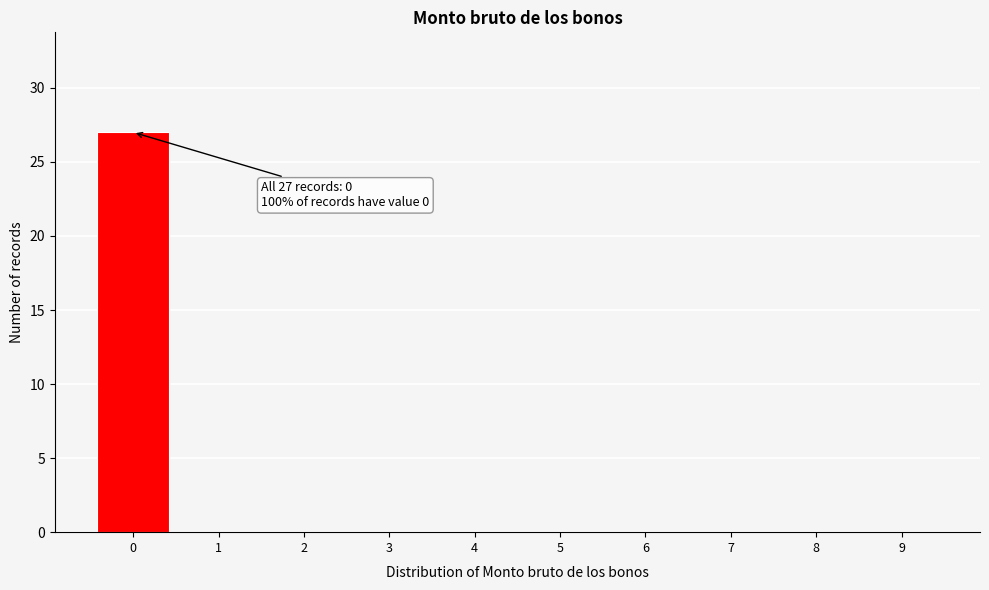

Reading left to right, transcribe all the data shown in this chart.

0=27	1=0	2=0	3=0	4=0	5=0	6=0	7=0	8=0	9=0